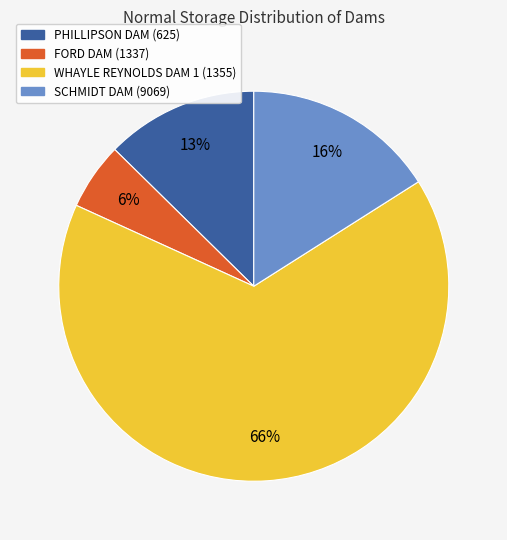

Rank the categories by value from lowest to highest.

FORD DAM (1337), PHILLIPSON DAM (625), SCHMIDT DAM (9069), WHAYLE REYNOLDS DAM 1 (1355)